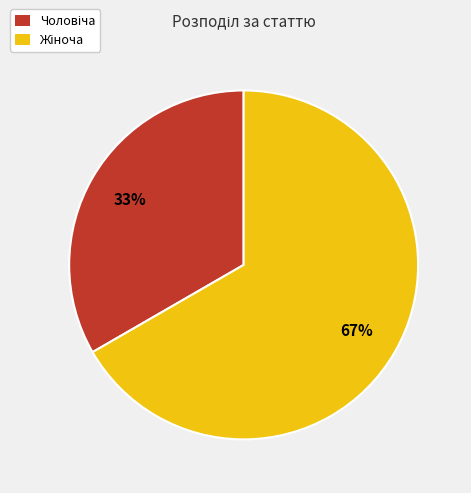

To the nearest percent, what is the average slice percentage?

50%